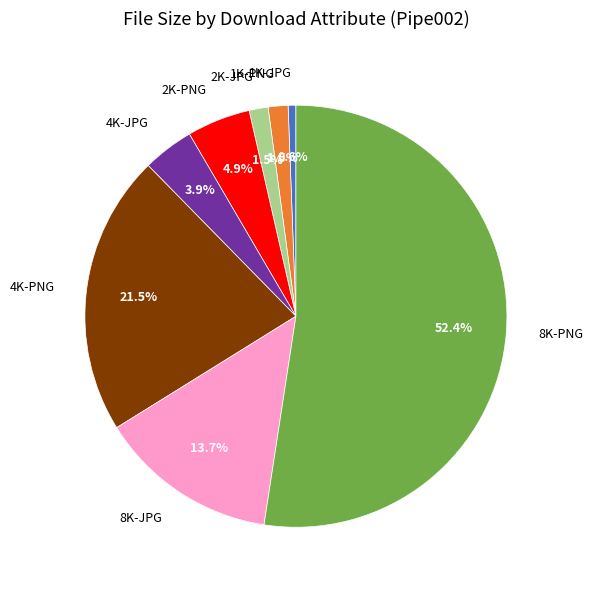

Which category has the smallest portion of the pie?

1K-JPG